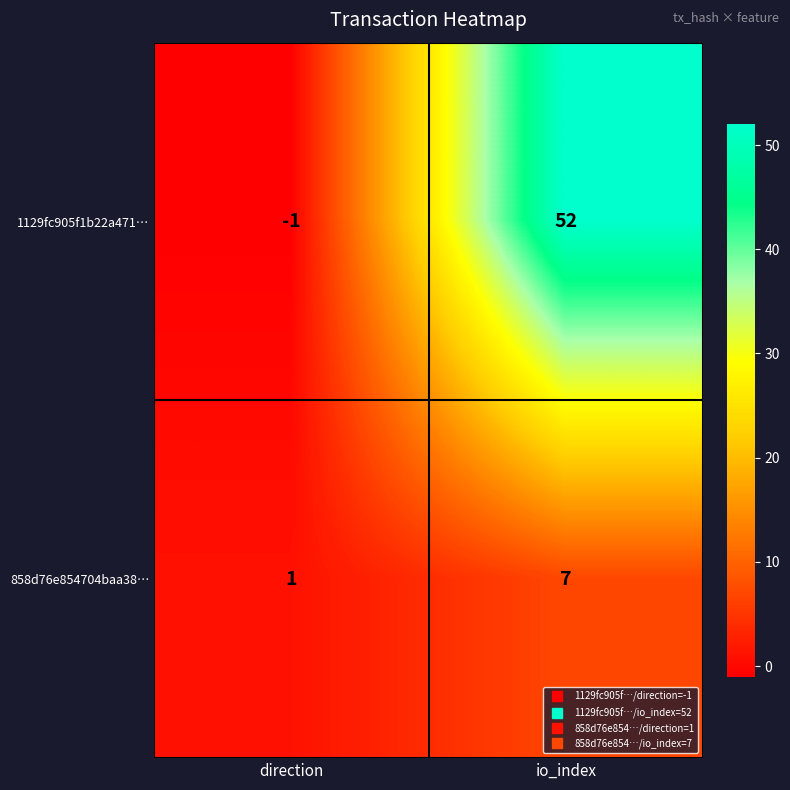

What is the difference between the maximum and minimum values in the 1129fc905f1b22a471… series?

53